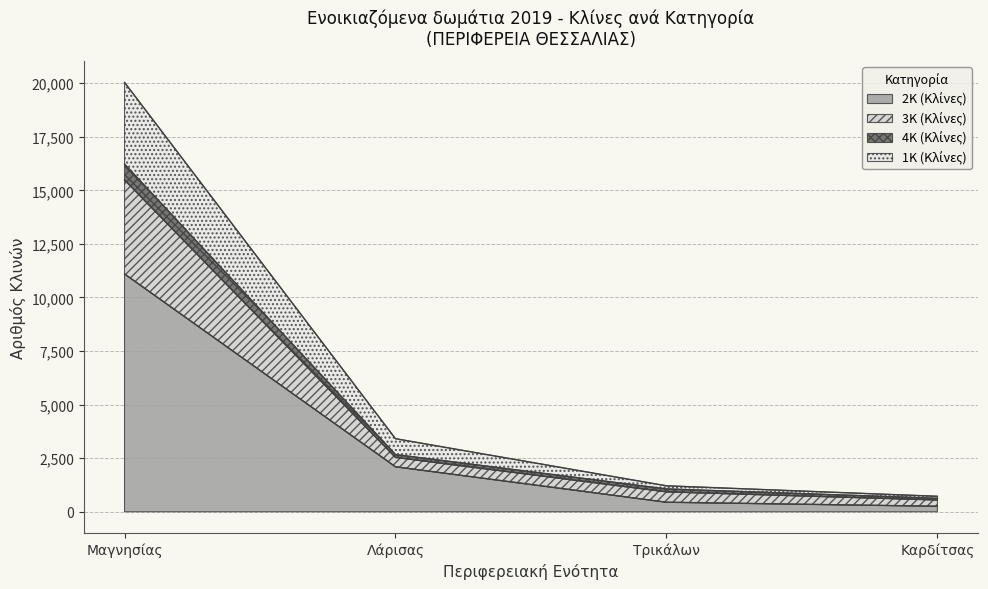

Is the value of 2Κ (Κλίνες) at Τρικάλων greater than the value of 3Κ (Κλίνες) at Τρικάλων?

No